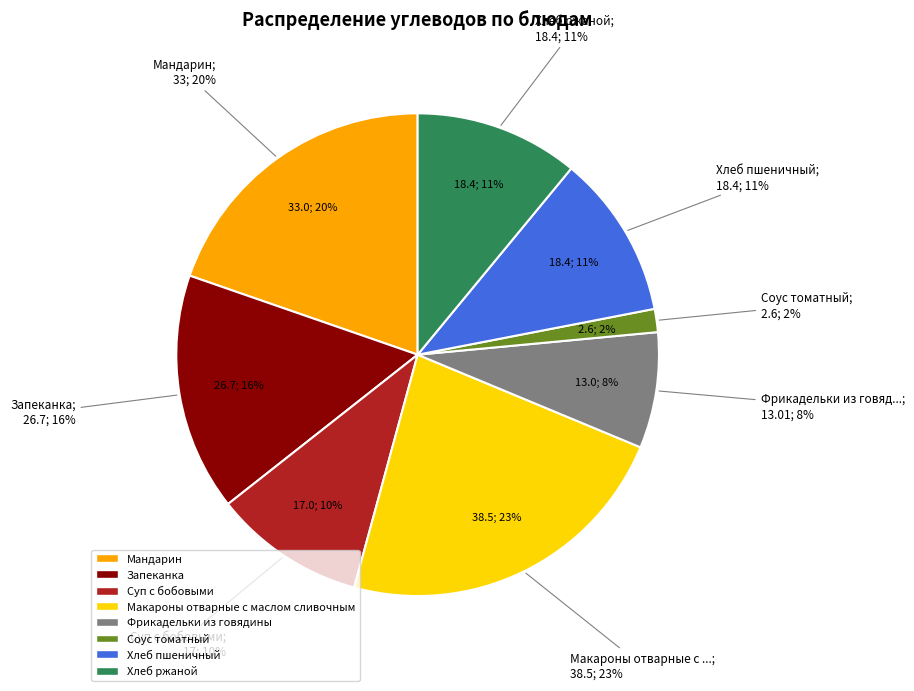

Does any single category account for the majority?

No